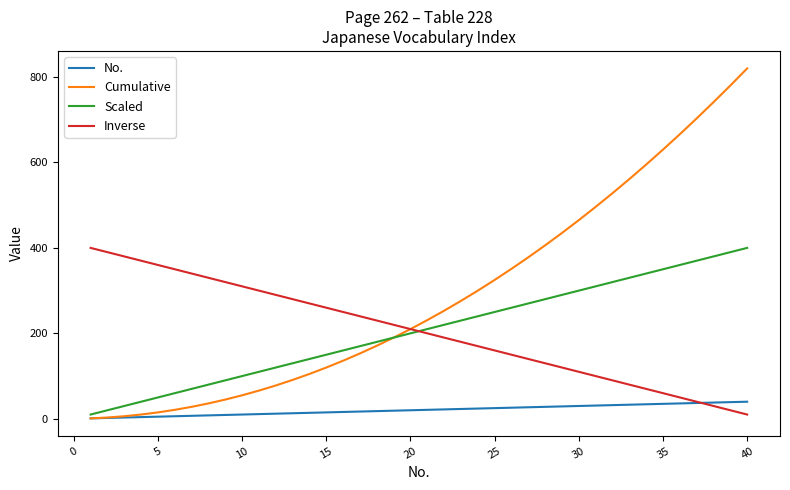

Which series has the largest total across all categories?

Cumulative